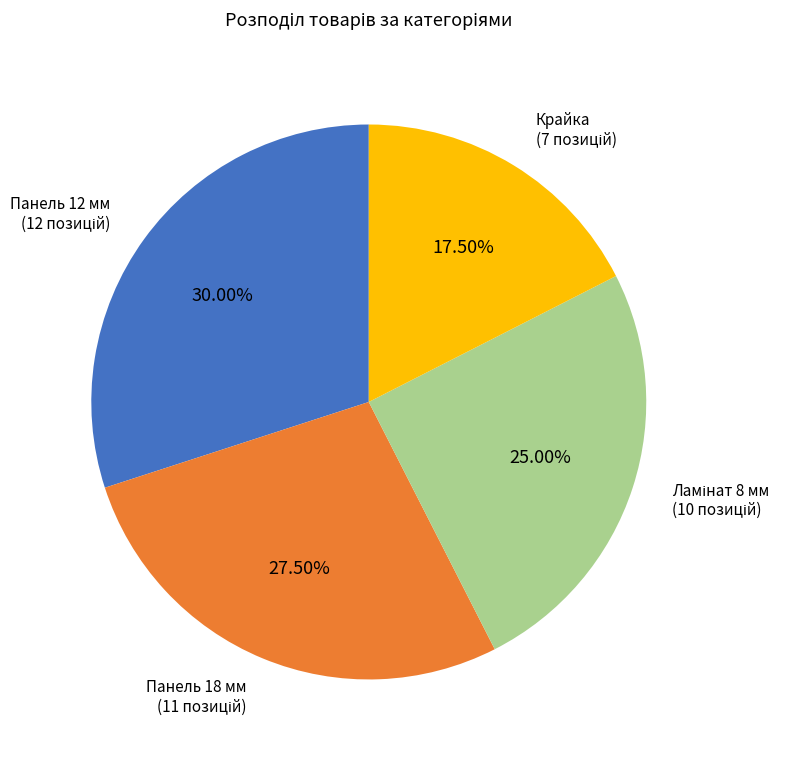

Which slice is the smallest?

Крайка